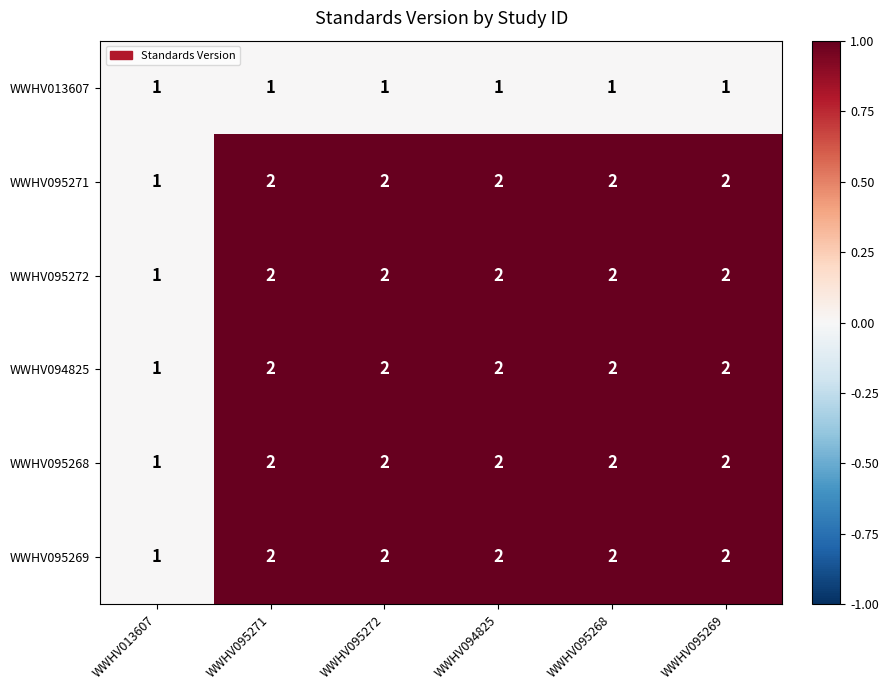

The WWHV095272 series shows 3 at WWHV095268. True or false?

False